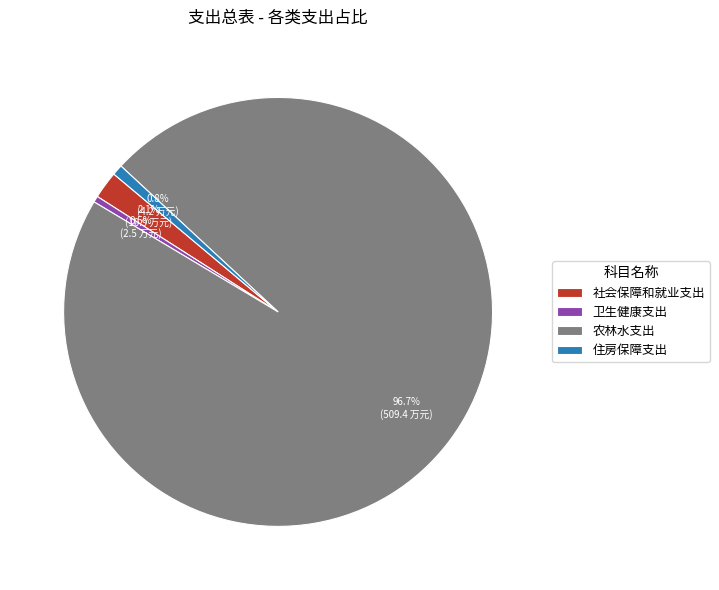

Count the number of slices in the pie.

4